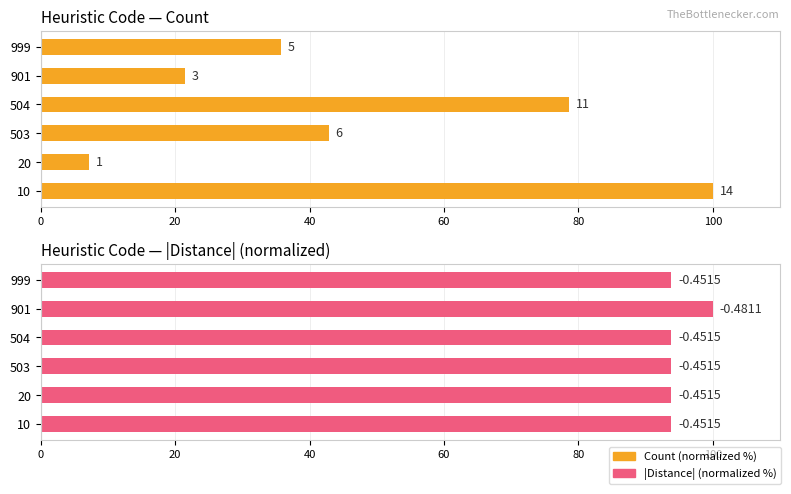

At 999, list the series in order from smallest to largest.

Count (normalized %), |Distance| (normalized %)